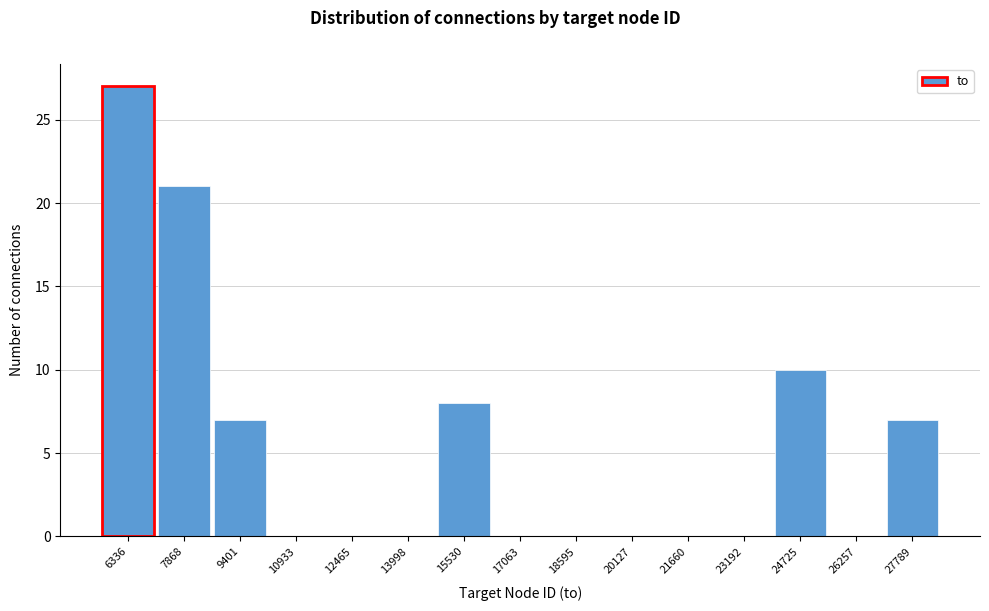

Which range on the x-axis has the tallest bar?

5600 to 7200